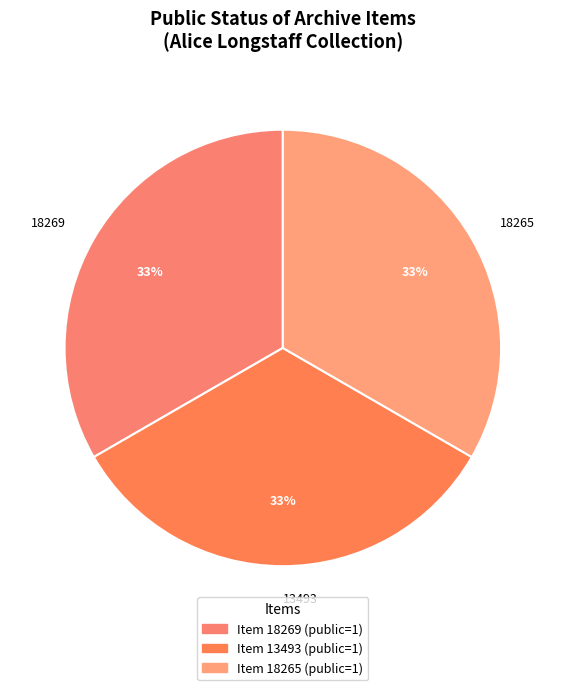

Is it true that 18269 is 43% of the pie?

False